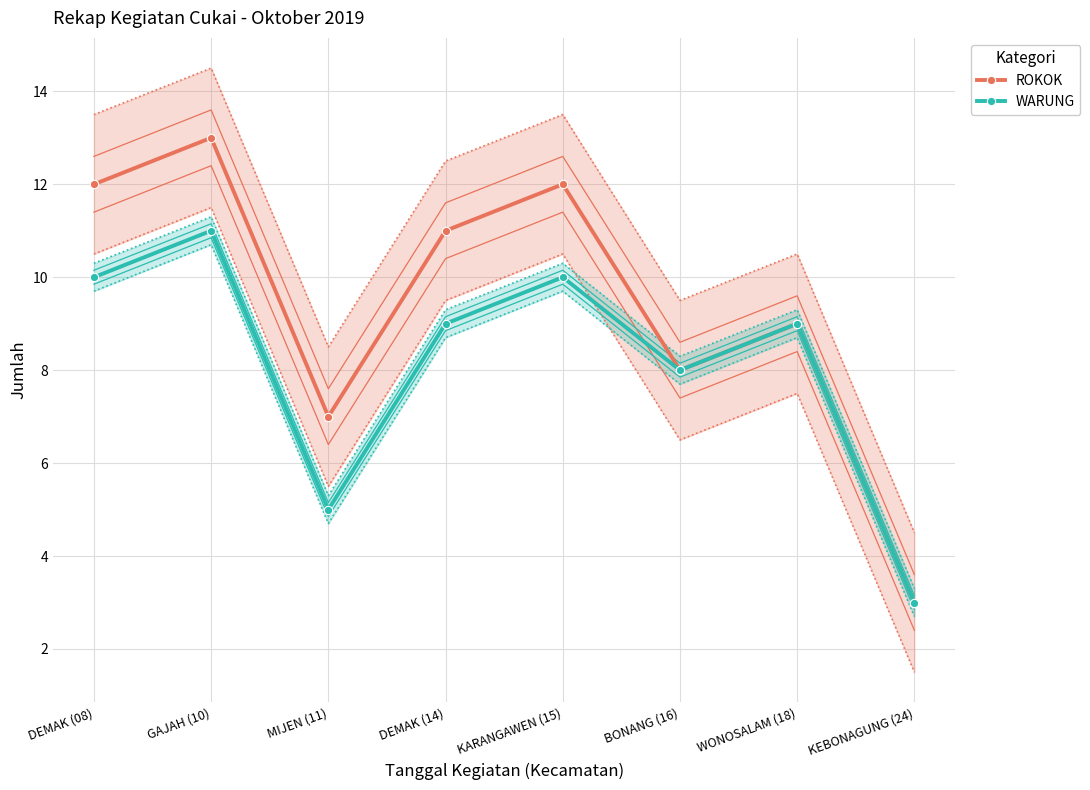

Where is ROKOK nearest to the value 8?

BONANG (16)